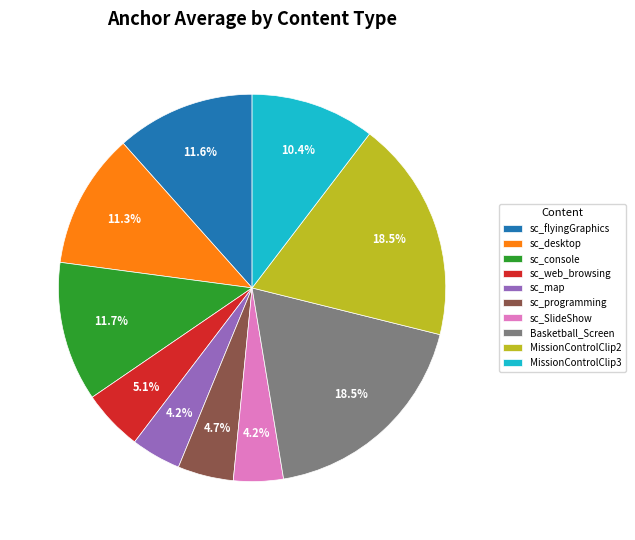

Is the sum of sc_programming and MissionControlClip2 greater than half?

No